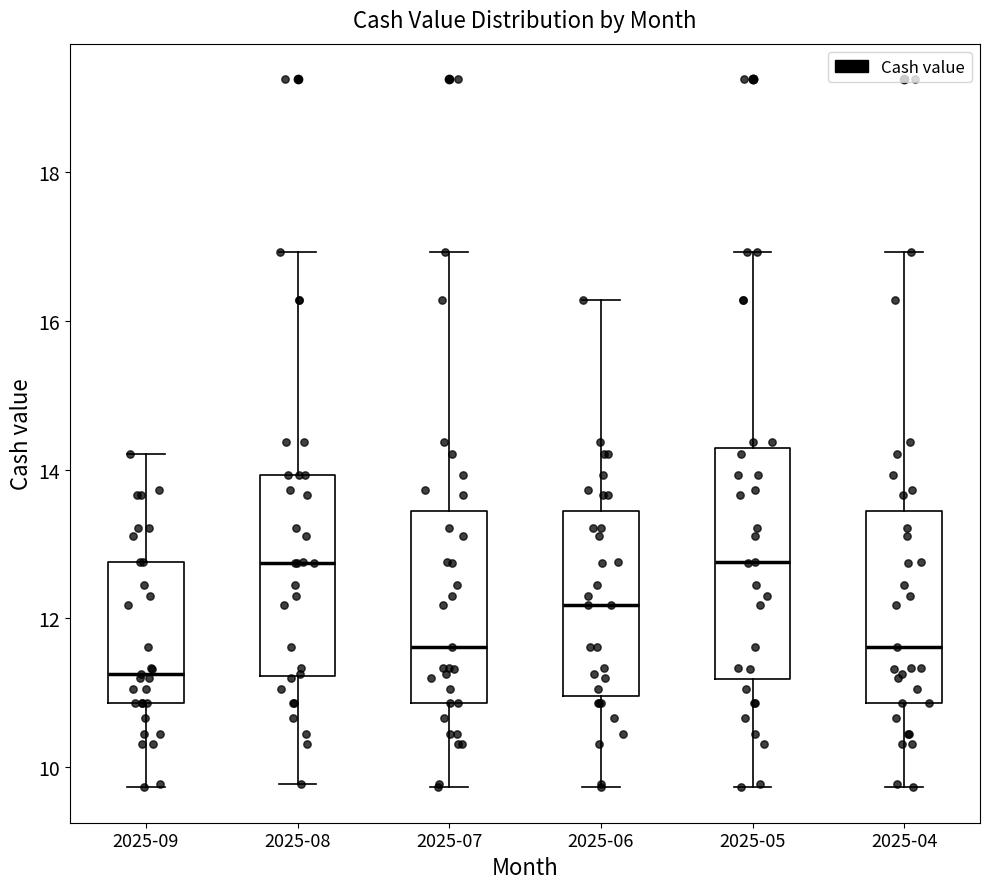

Reading left to right, read every box against the y-axis: the position of its median line, the range the box covers, and the ends of its whiskers. The values are not printed on the chart, so give them approximately, as read against the axis.

2025-09: median 11.2, box 10.8 to 12.8, whiskers 9.8 to 14.2
2025-08: median 12.8, box 11.2 to 14.0, whiskers 9.8 to 17.0
2025-07: median 11.6, box 10.8 to 13.4, whiskers 9.8 to 17.0
2025-06: median 12.2, box 11.0 to 13.4, whiskers 9.8 to 16.2
2025-05: median 12.8, box 11.2 to 14.2, whiskers 9.8 to 17.0
2025-04: median 11.6, box 10.8 to 13.4, whiskers 9.8 to 17.0